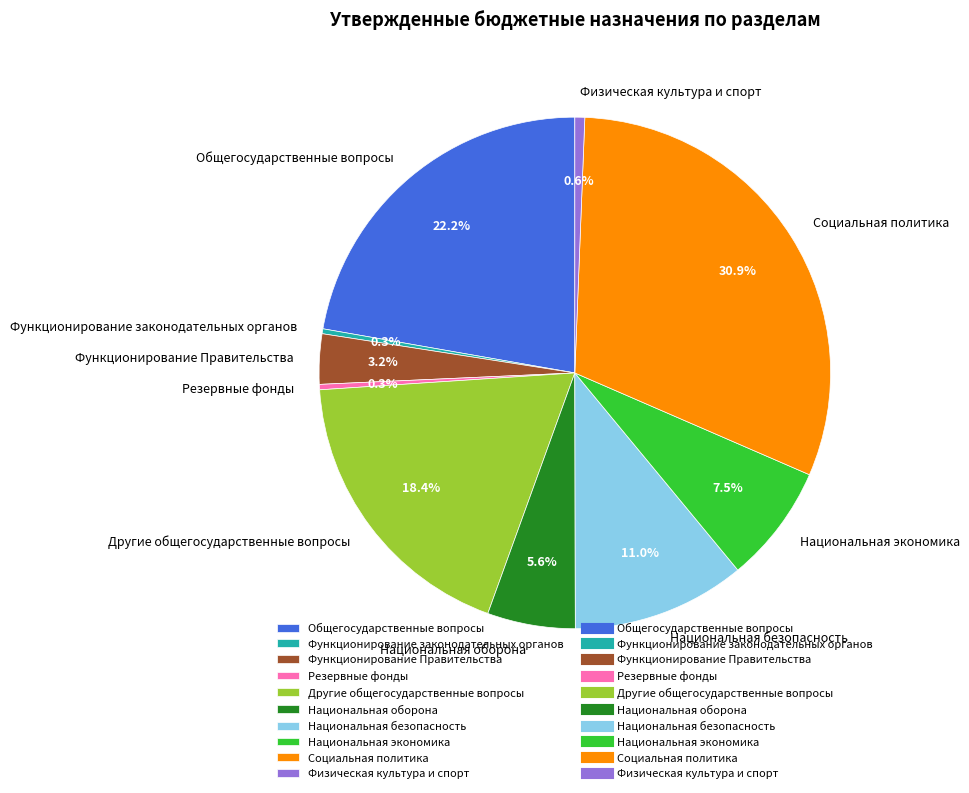

Which has a higher value, Другие общегосударственные вопросы or Национальная безопасность?

Другие общегосударственные вопросы